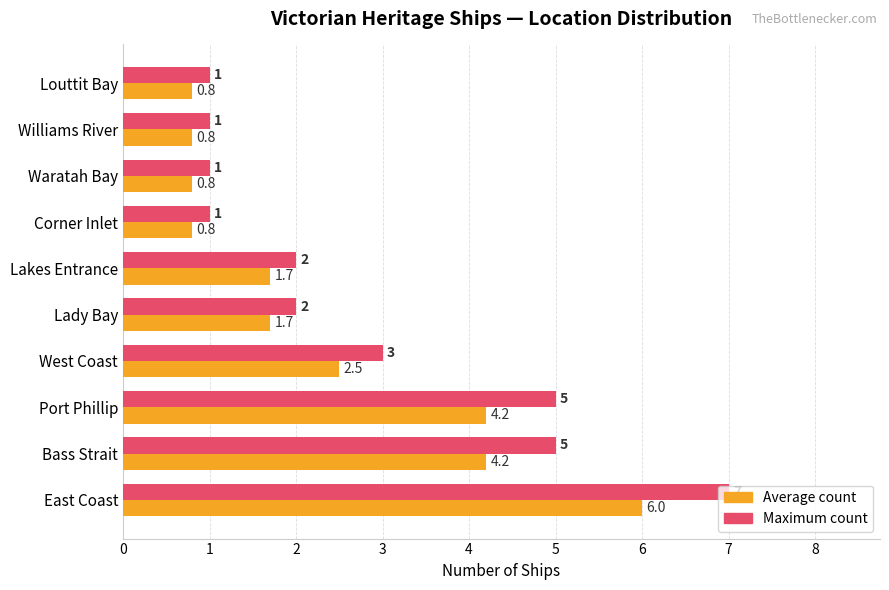

Is the value of Maximum count at Lady Bay greater than the value of Average count at West Coast?

No